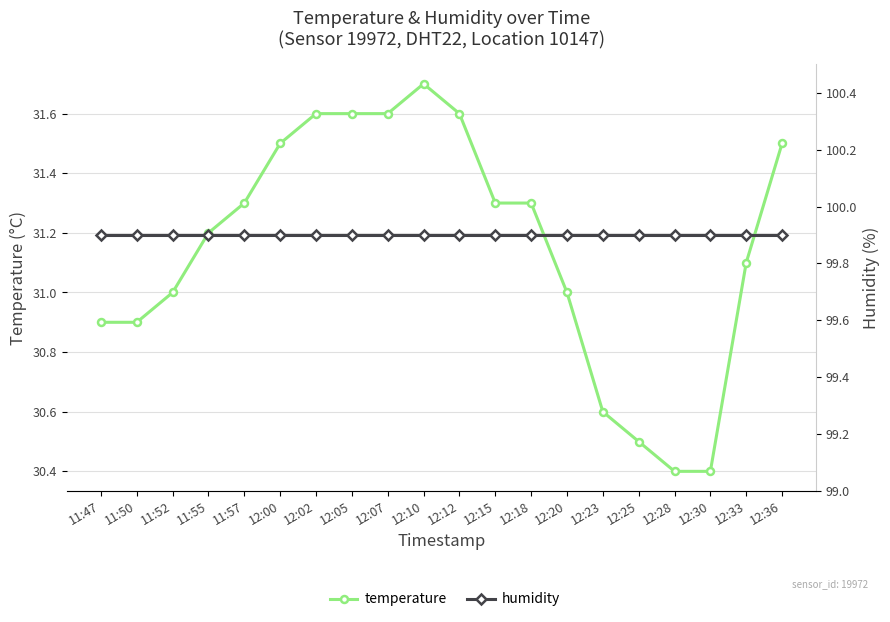

Which category has the lowest value across all series?

12:28